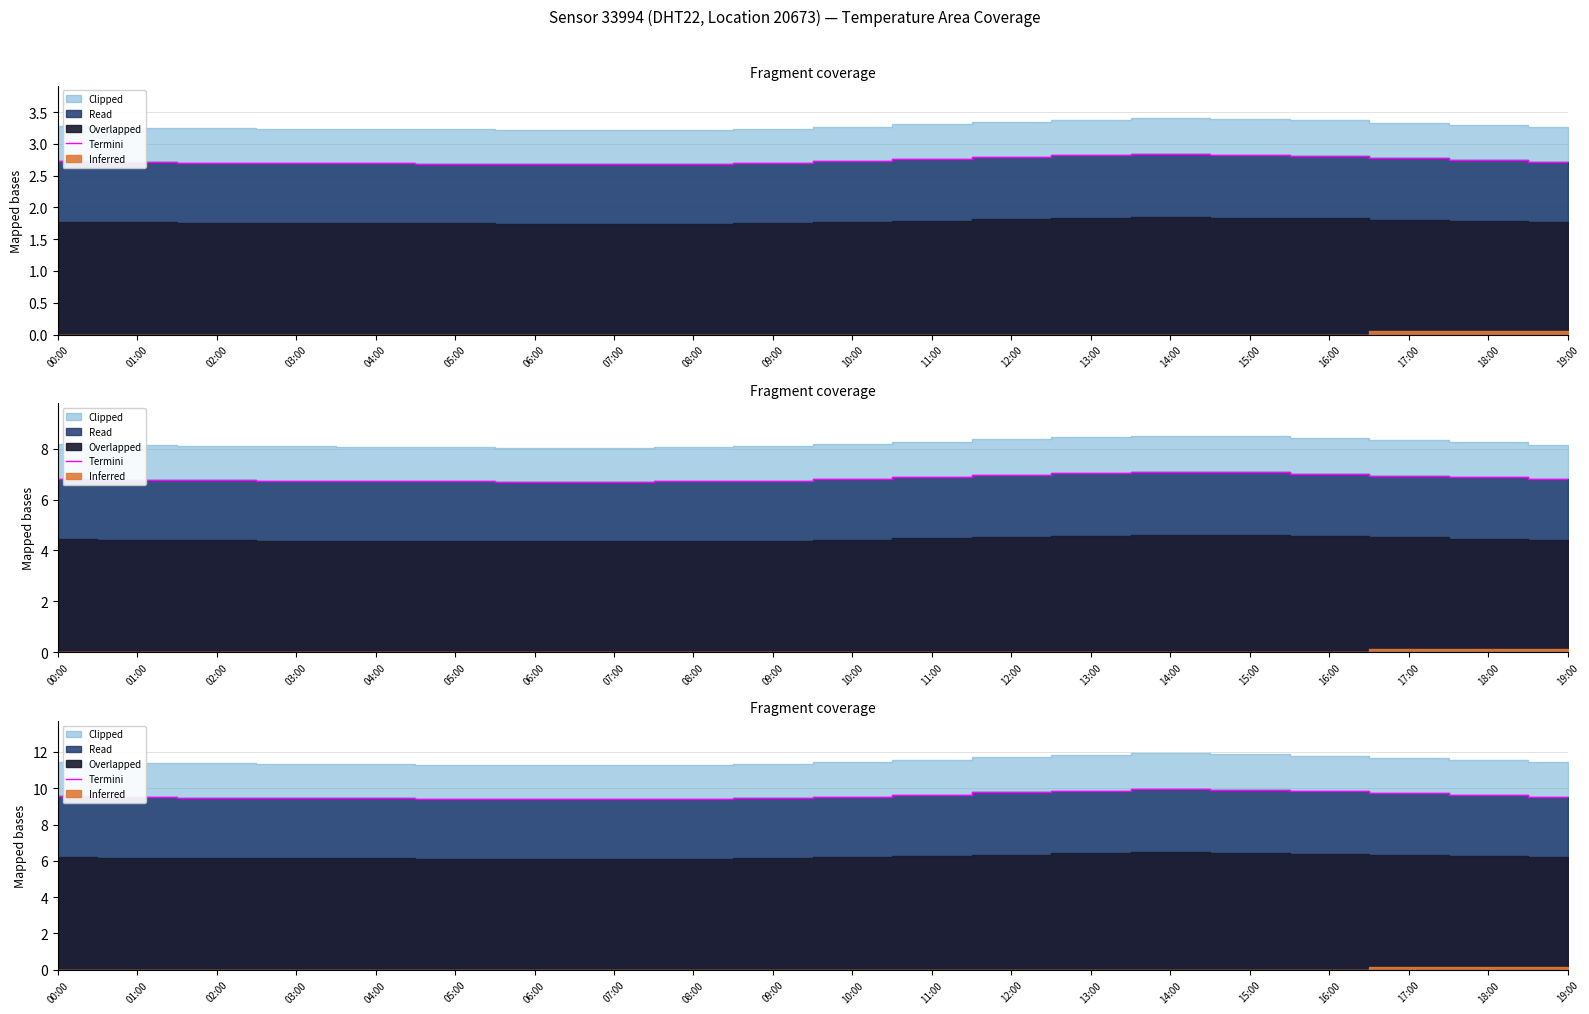

What is the greatest value displayed?

9.9